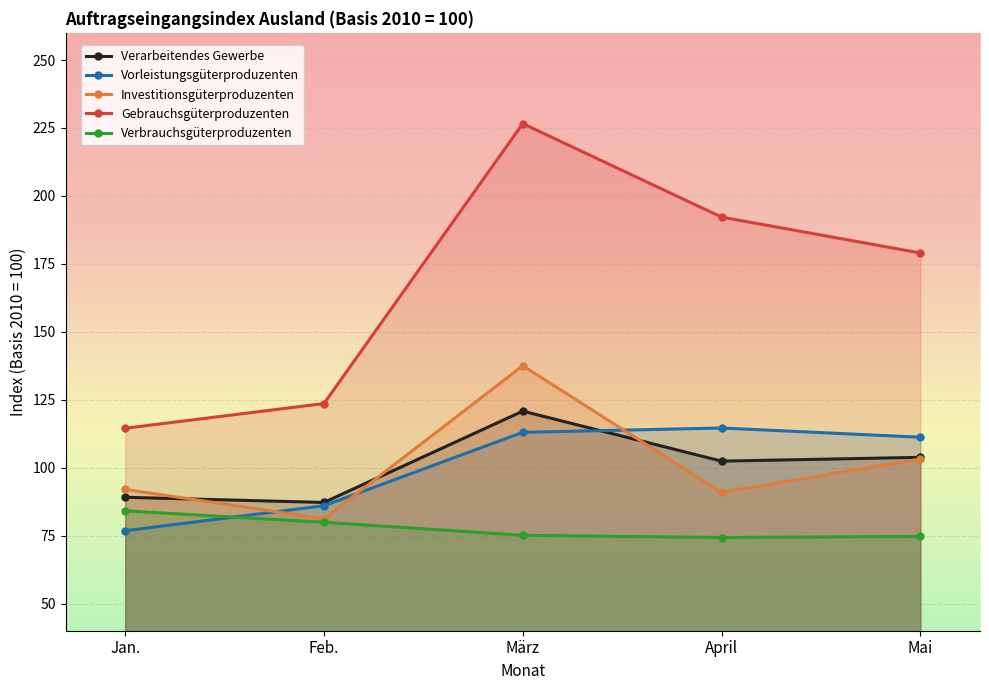

What is the maximum value for Investitionsgüterproduzenten?

137.5